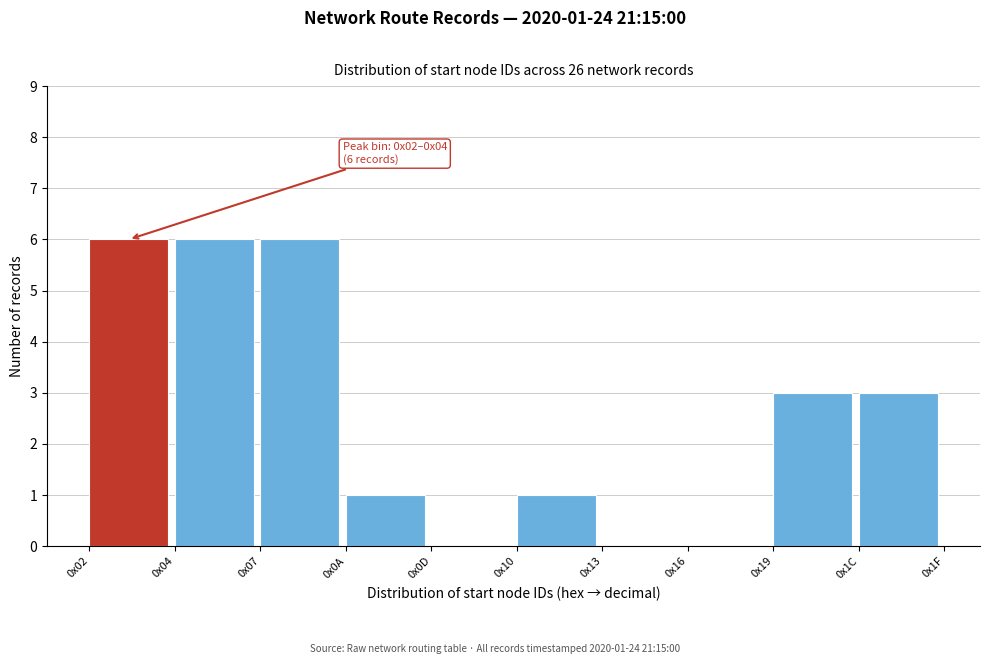

Reading left to right, list all the values displayed in this chart.

0x02=6	0x04=6	0x07=6	0x0A=1	0x0D=0	0x10=1	0x13=0	0x16=0	0x19=3	0x1C=3